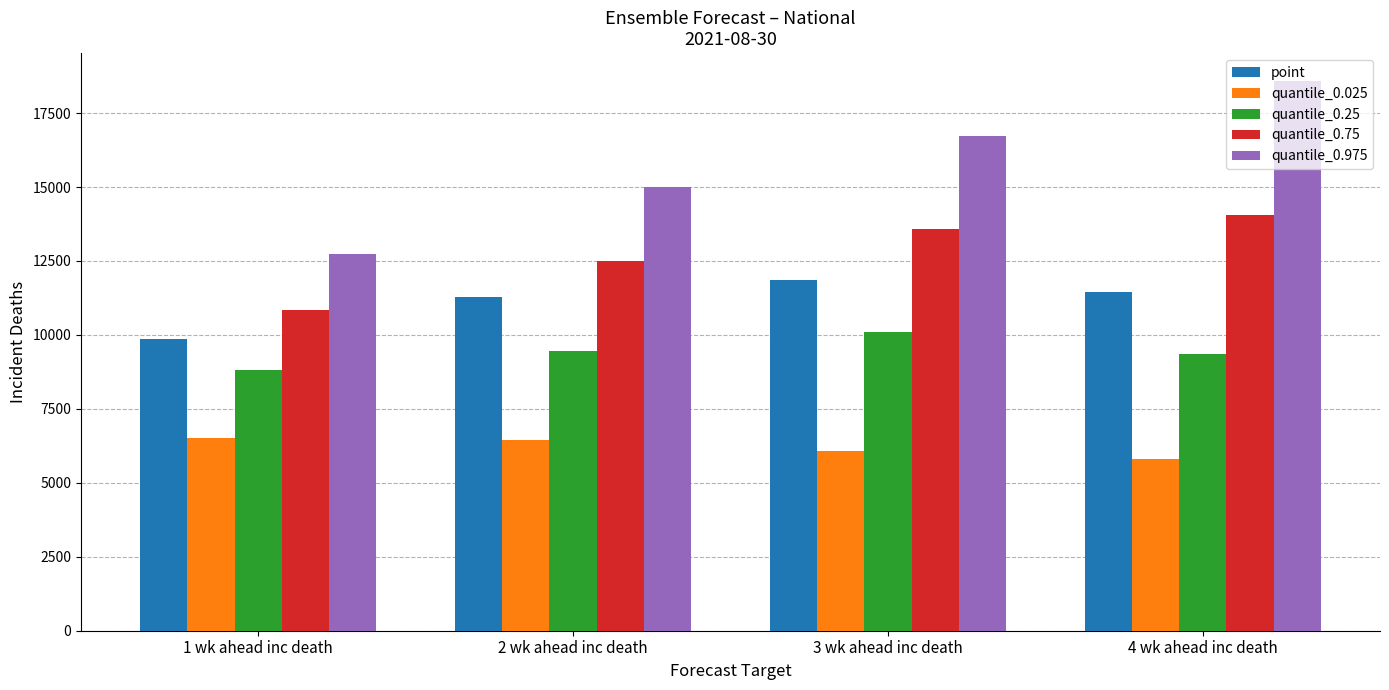

Read the quantile_0.025 value at 2 wk ahead inc death, to the nearest 10.

6460